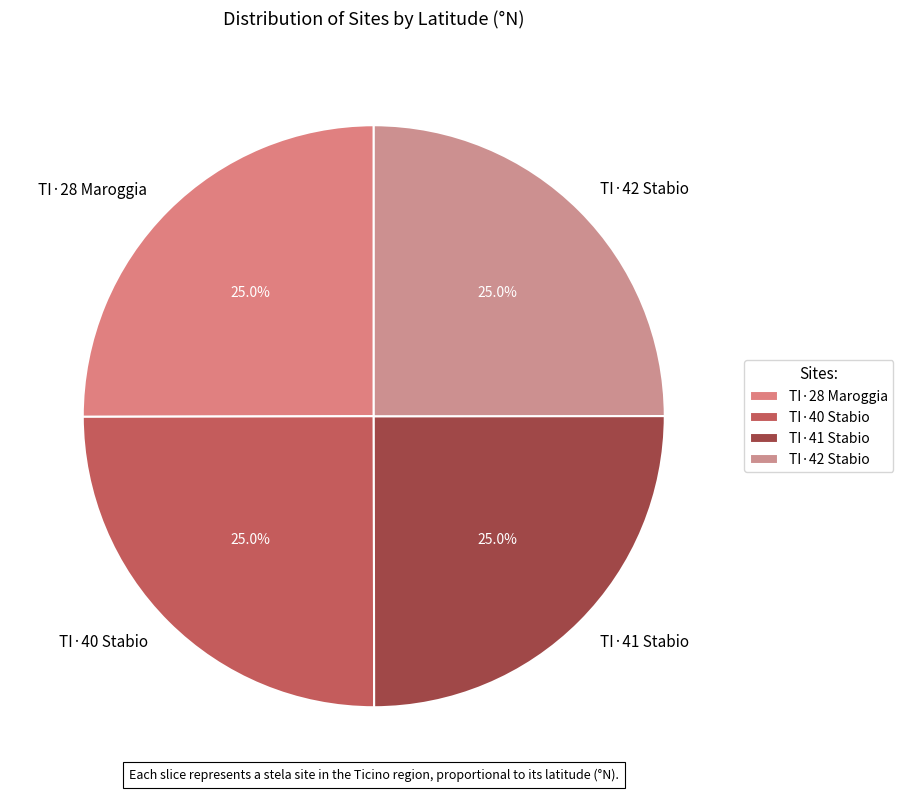

What portion of the pie excludes TI·28 Maroggia?

75.0%